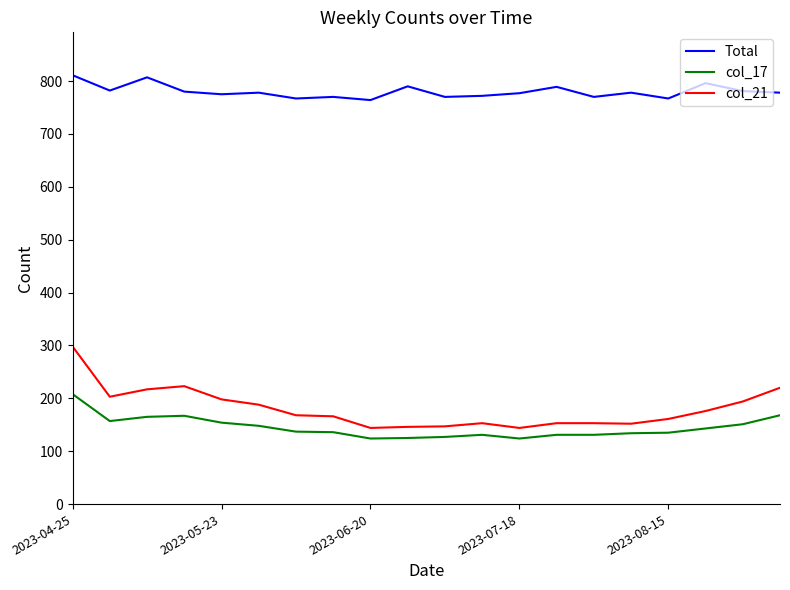

Which series has the largest total across all categories?

Total